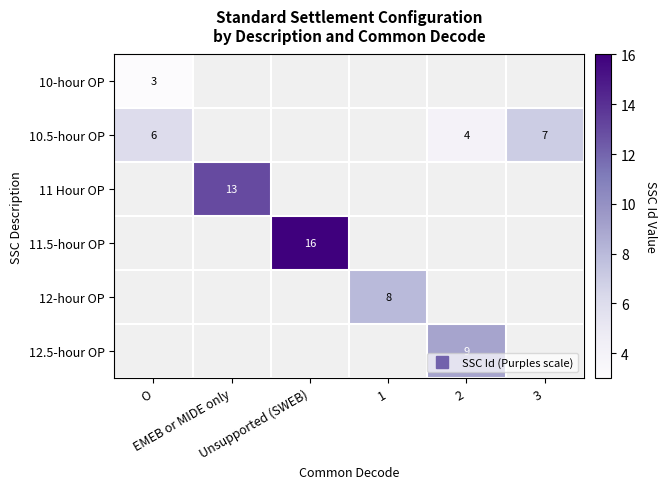

The value of 10.5-hour OP at O is 6.0. True or false?

True